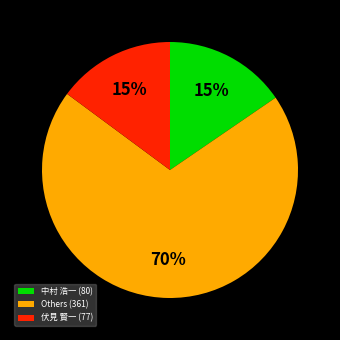

How many slices are in this pie chart?

3